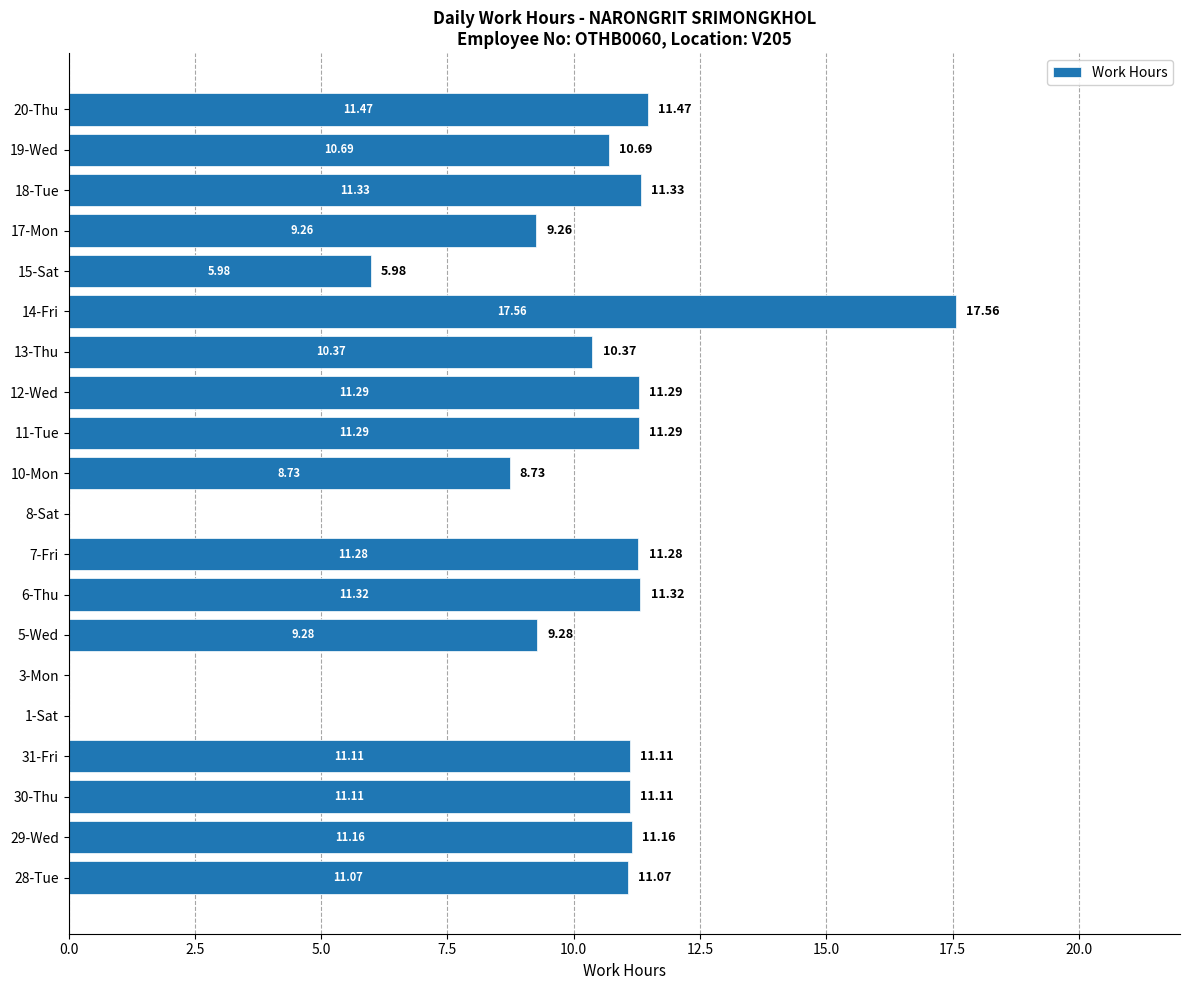

What is the sum of all values?

184.3